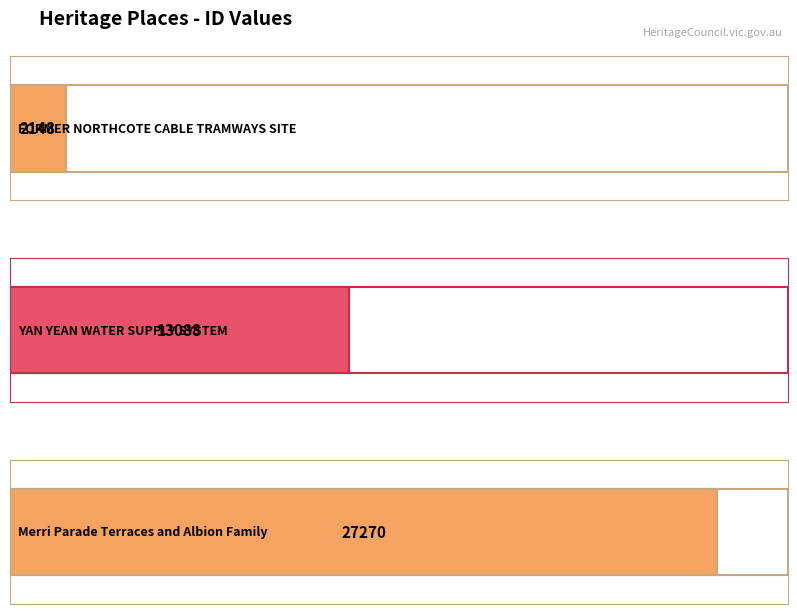

Count the number of categories in the chart.

3